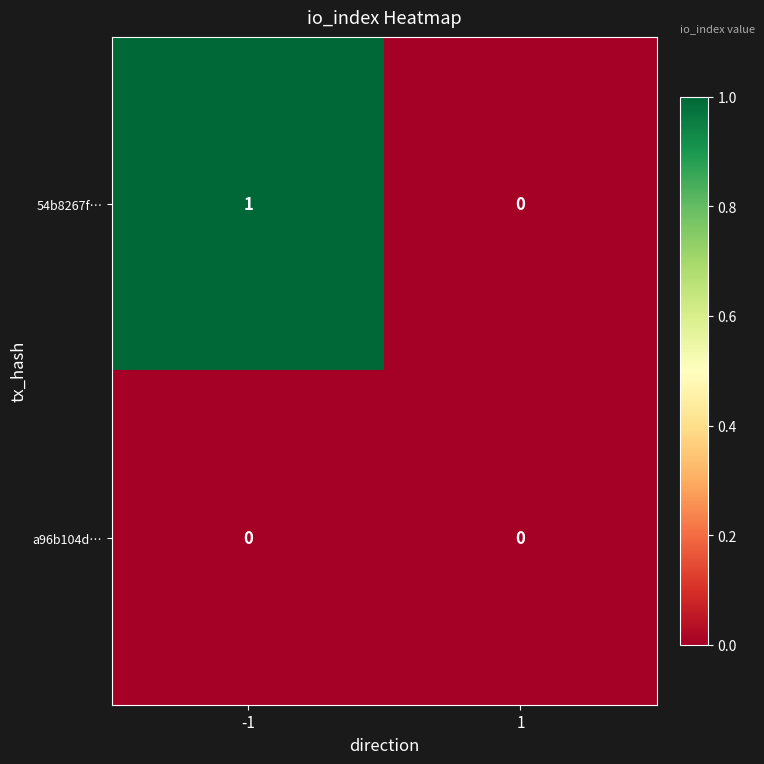

Between -1 and 1, which series saw the biggest shift?

54b8267f…